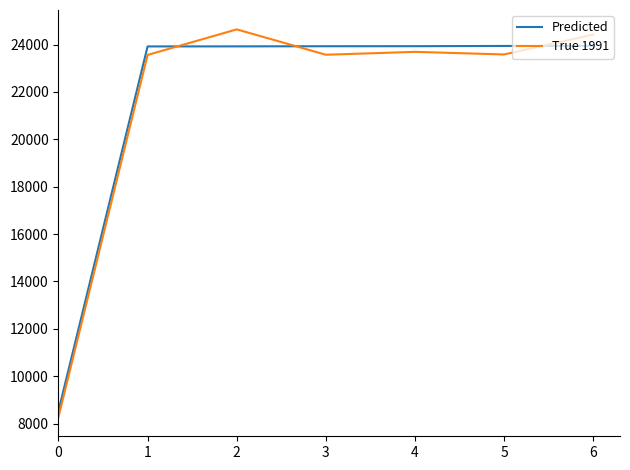

The Predicted series shows 32251.7 at 5. True or false?

False